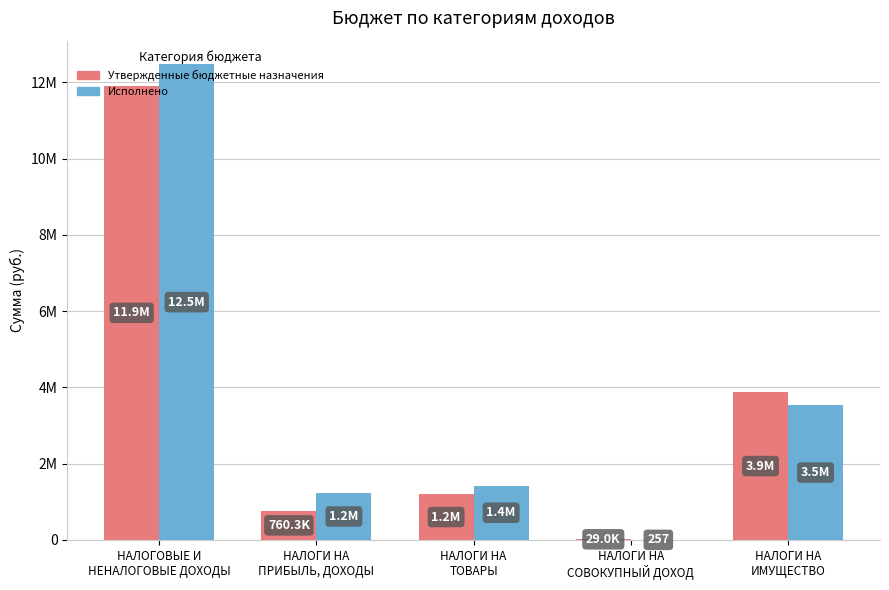

What is the maximum value for Исполнено?

12469115.9